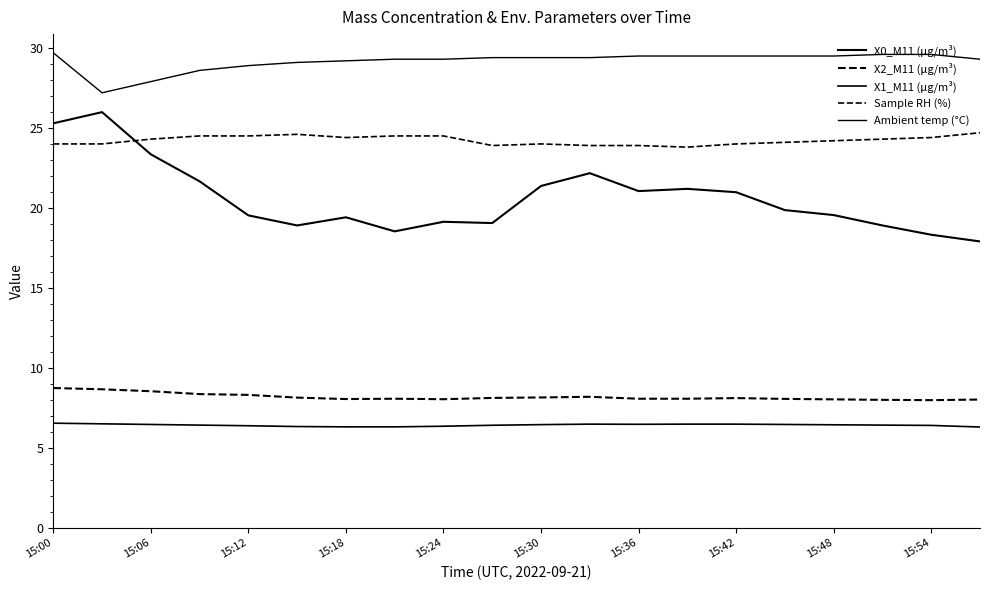

List the series in order of their peak value, highest first.

Ambient temp (°C), X0_M11 (μg/m³), Sample RH (%), X2_M11 (μg/m³), X1_M11 (μg/m³)